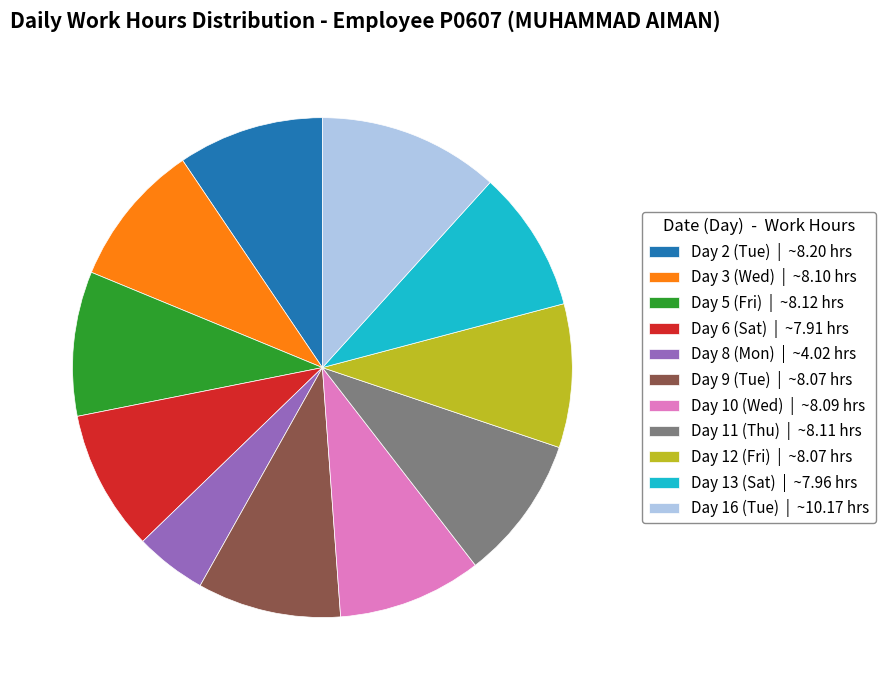

Is there any slice that represents more than half of the pie?

No